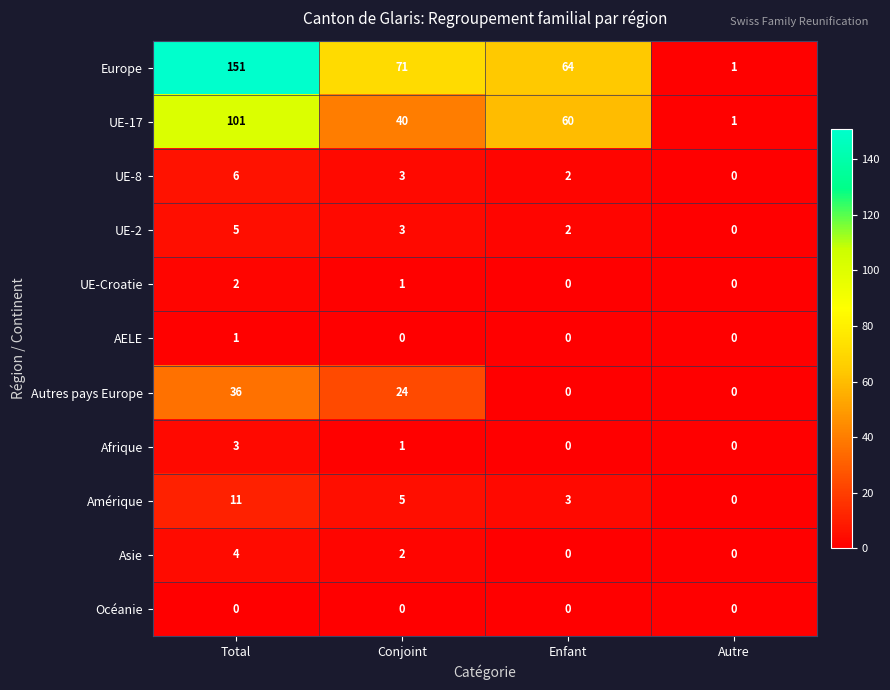

What is the difference between the highest and lowest values at Total?

151